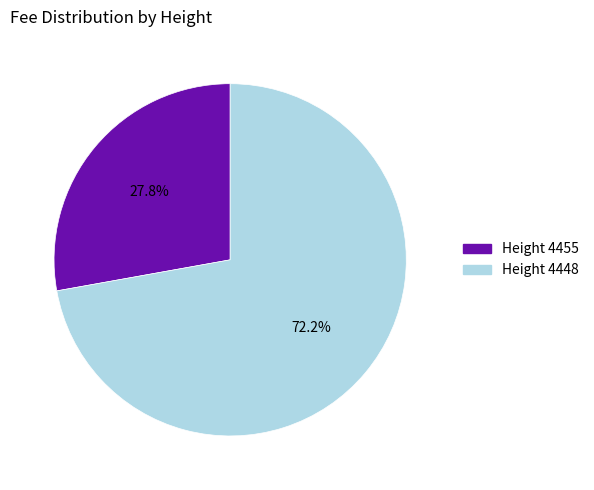

How many segments does this pie chart have?

2